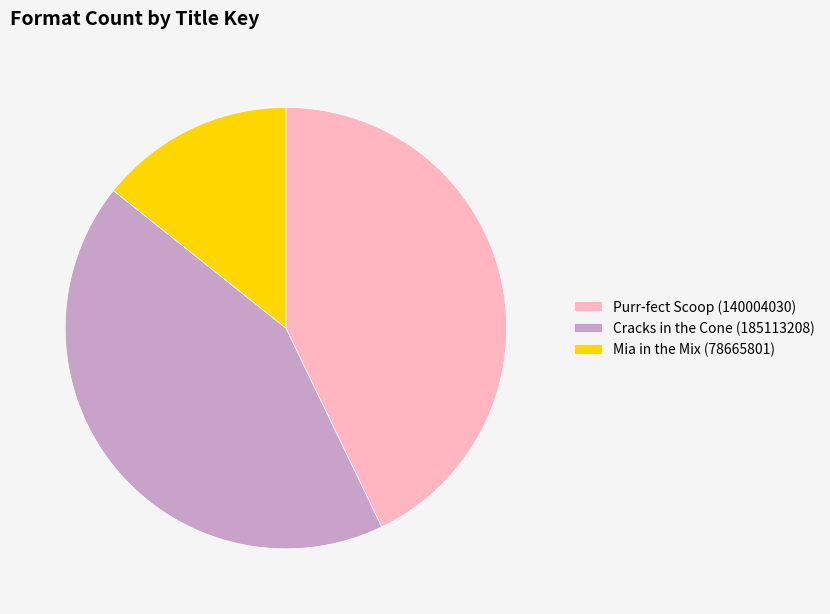

Is the sum of Cracks in the Cone (185113208) and Purr-fect Scoop (140004030) greater than half?

Yes